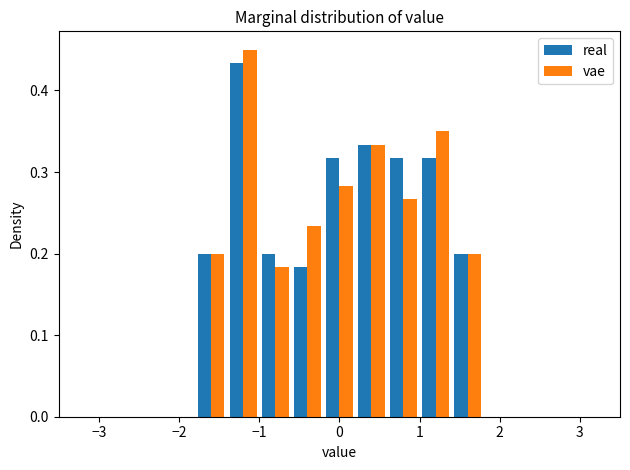

In the real series, which range on the x-axis has the tallest bar?

-1.4 to -1.0